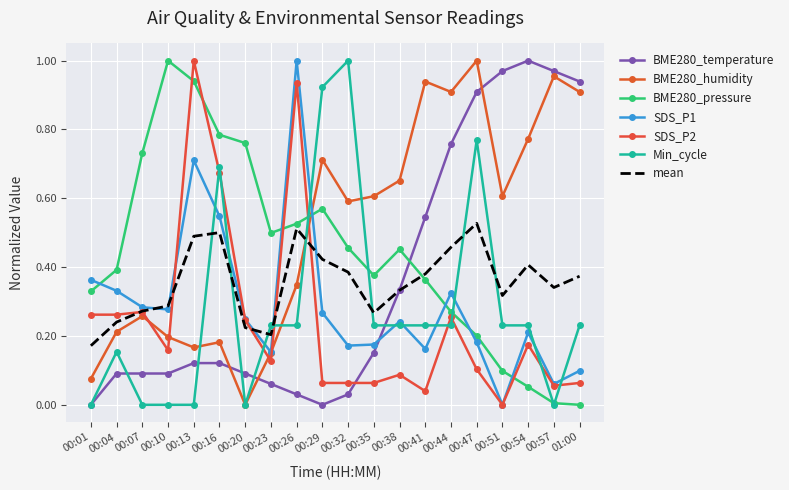

True or false: SDS_P1 has a value of 0.0 at 00:23.

False